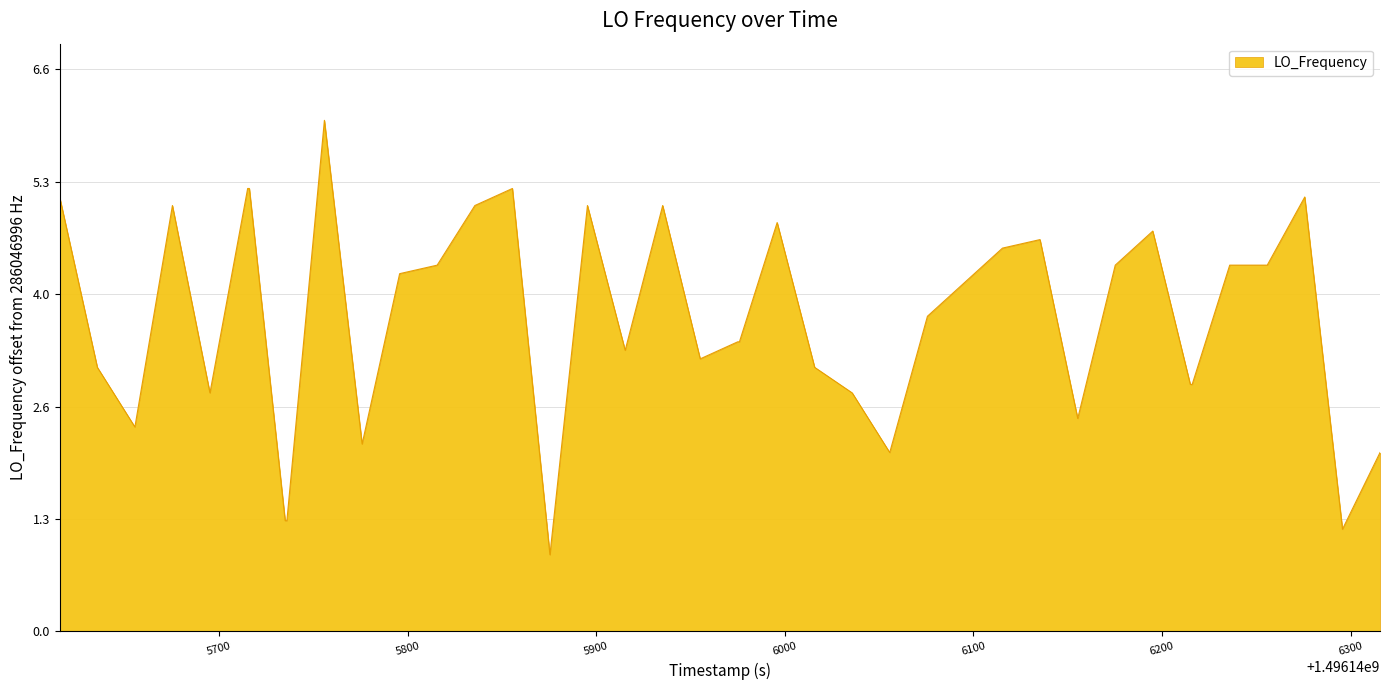

What is the smallest value displayed?

0.9